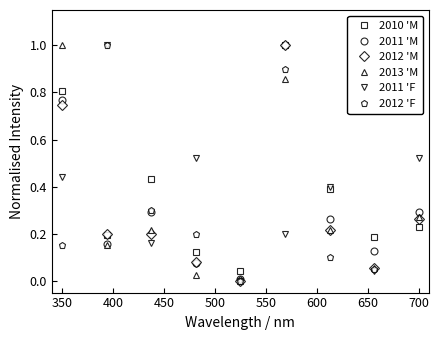

What is the value of the 2012 'M point at the 6th from the left?

1.0